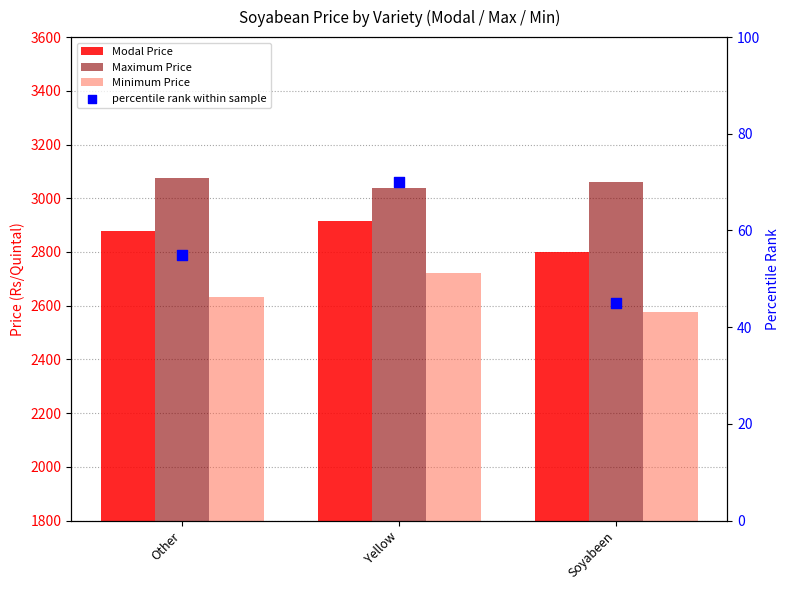

Which series has the largest total across all categories?

Maximum Price